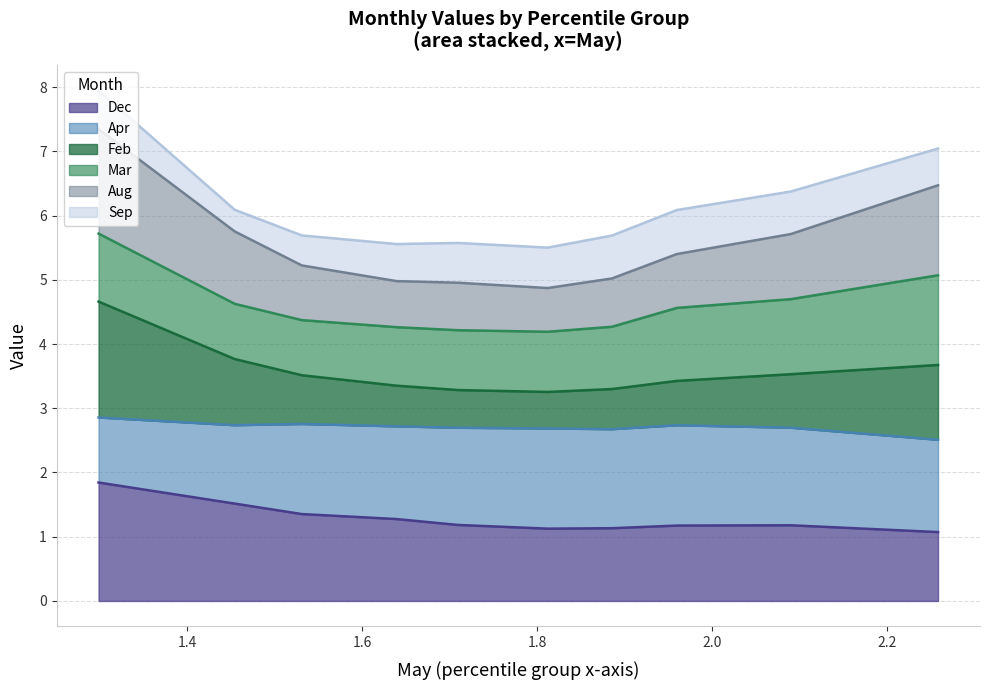

What is the minimum value for Dec?

1.1